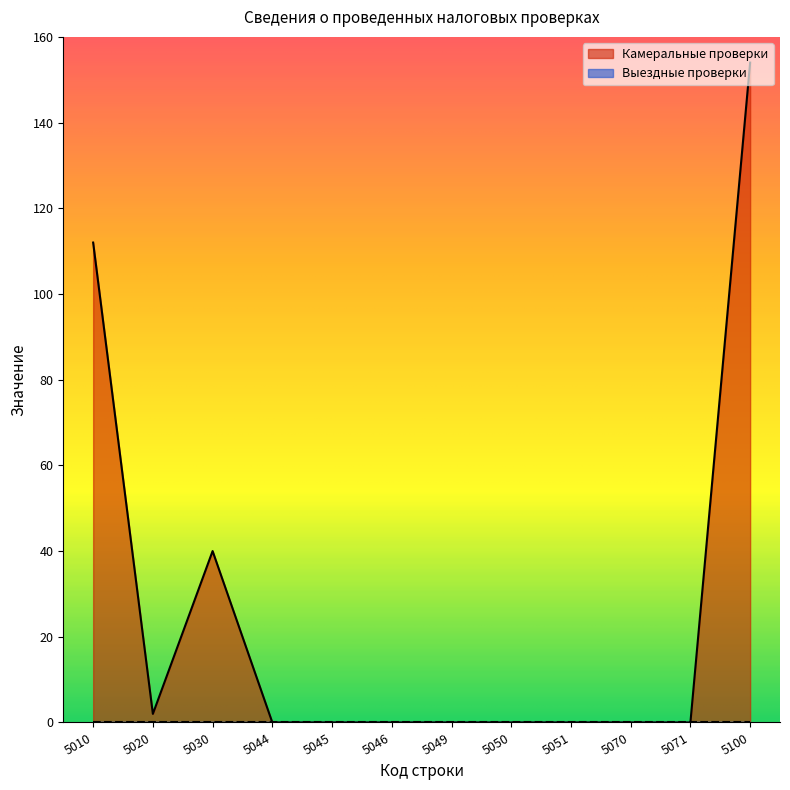

How many data points does each series have?

12